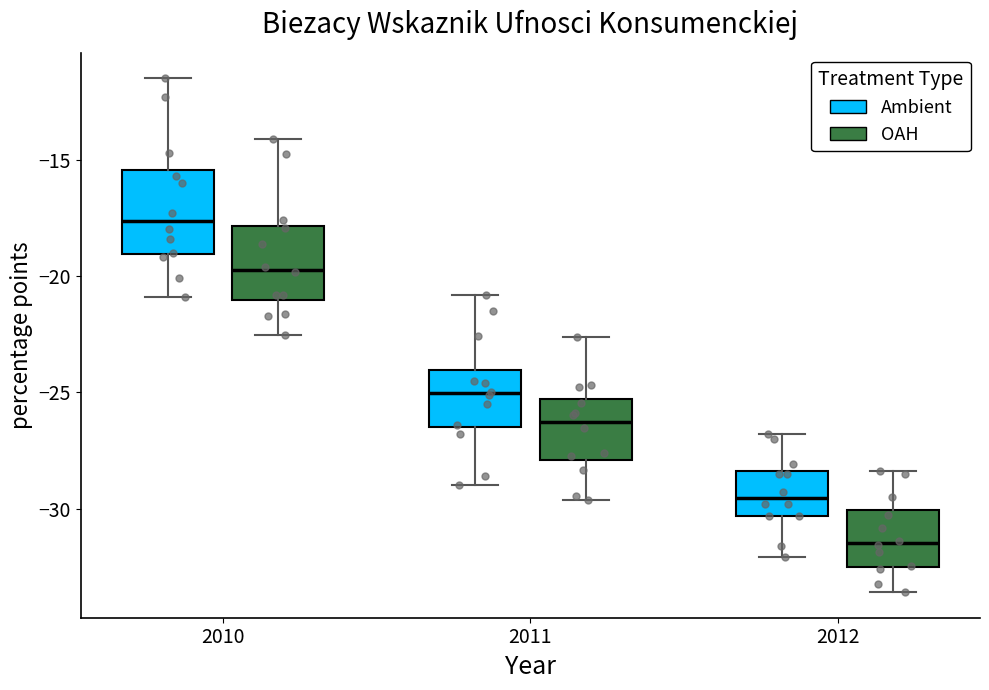

Reading left to right, read every box against the y-axis: the position of its median line, the range the box covers, and the ends of its whiskers. The values are not printed on the chart, so give them approximately, as read against the axis.

2010 (Ambient): median -17.5, box -19.0 to -15.5, whiskers -21.0 to -11.5
2010 (OAH): median -19.5, box -21.0 to -18.0, whiskers -22.5 to -14.0
2011 (Ambient): median -25.0, box -26.5 to -24.0, whiskers -29.0 to -21.0
2011 (OAH): median -26.5, box -28.0 to -25.5, whiskers -29.5 to -22.5
2012 (Ambient): median -29.5, box -30.5 to -28.5, whiskers -32.0 to -27.0
2012 (OAH): median -31.5, box -32.5 to -30.0, whiskers -33.5 to -28.5